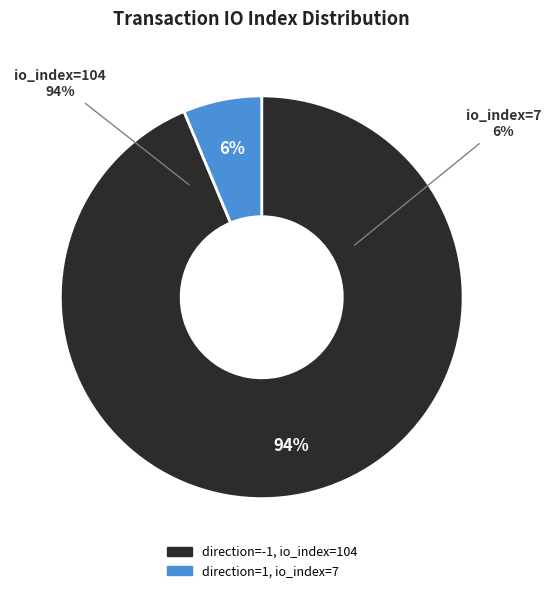

Rank the categories by value from lowest to highest.

direction=1 (io_index=7), direction=-1 (io_index=104)